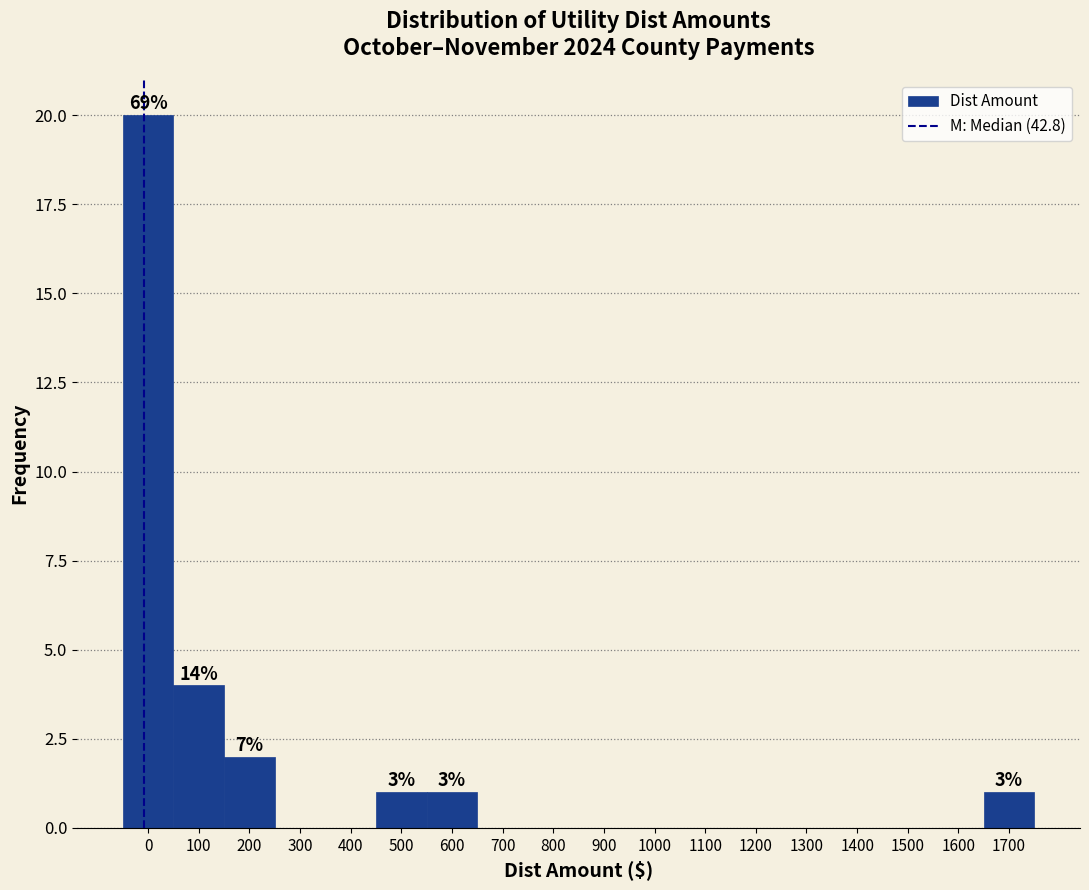

Reading right to left, what are all the values shown in this chart?

1700=1	1600=0	1500=0	1400=0	1300=0	1200=0	1100=0	1000=0	900=0	800=0	700=0	600=1	500=1	400=0	300=0	200=2	100=4	0=20